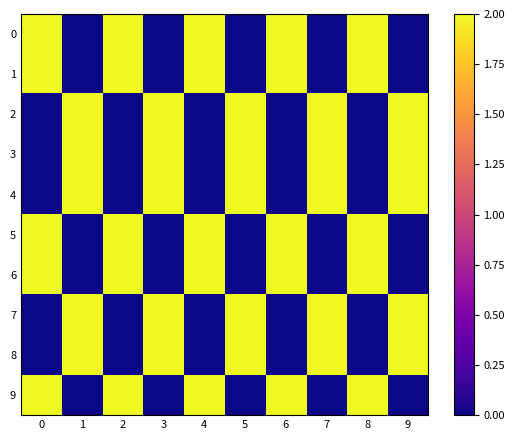

Which has a higher value, 9 or 7?

9